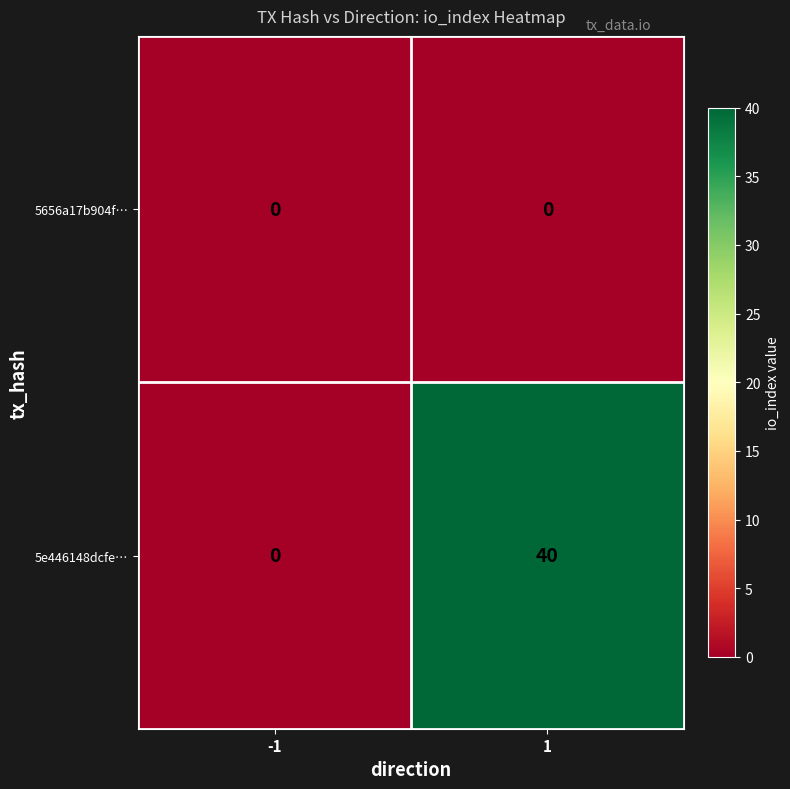

What is the difference between the highest and lowest values at 1?

40